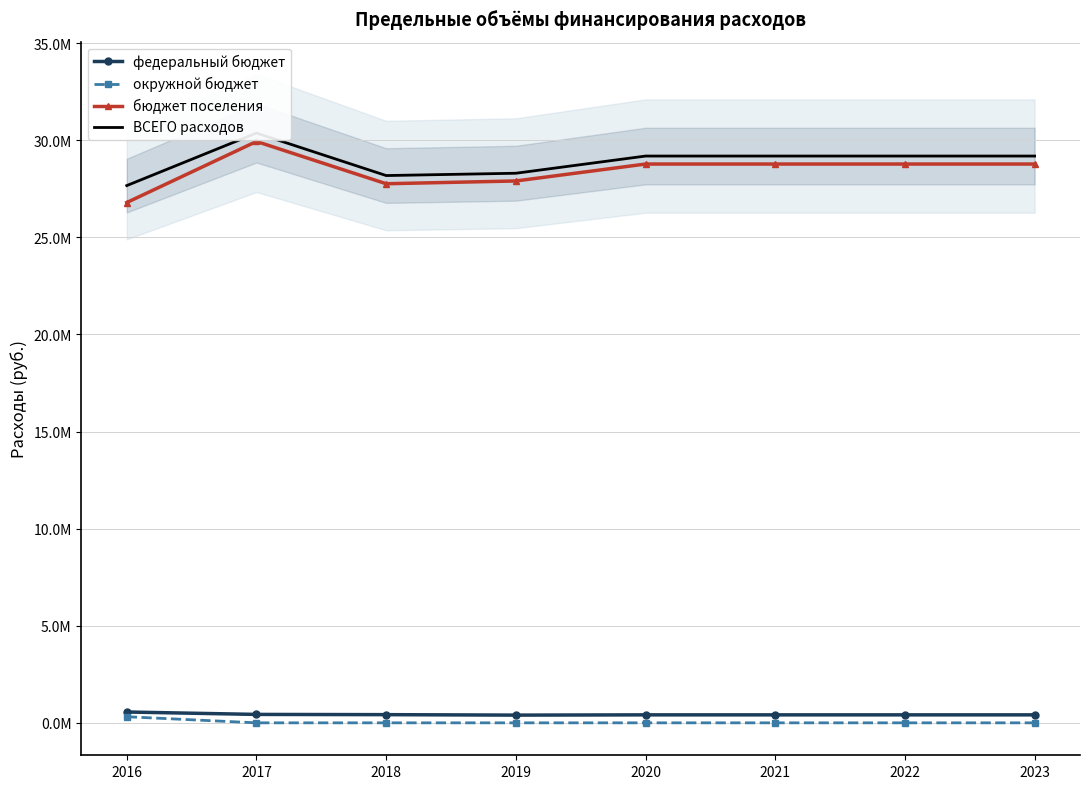

At how many categories does at least one series exceed 26725929?

8